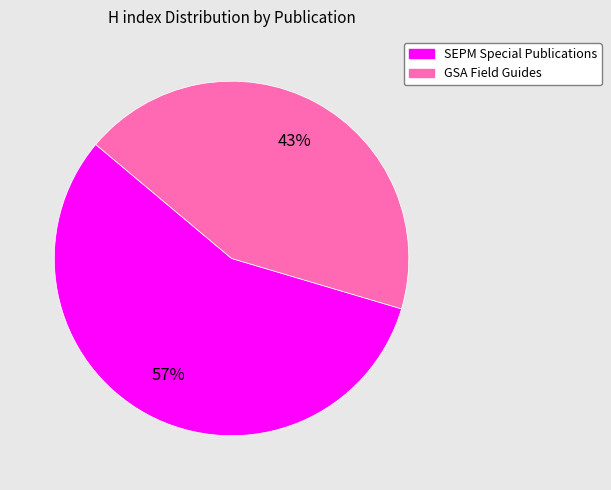

To the nearest percent, what is the average slice percentage?

50%